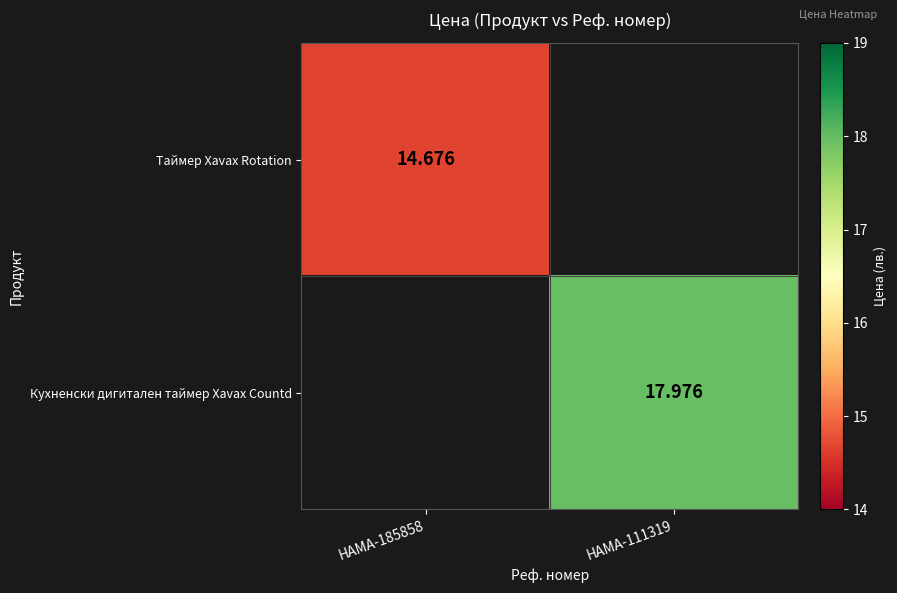

Is the value of Таймер Xavax Rotation at HAMA-185858 greater than the value of Кухненски дигитален таймер Xavax Countd at HAMA-111319?

No